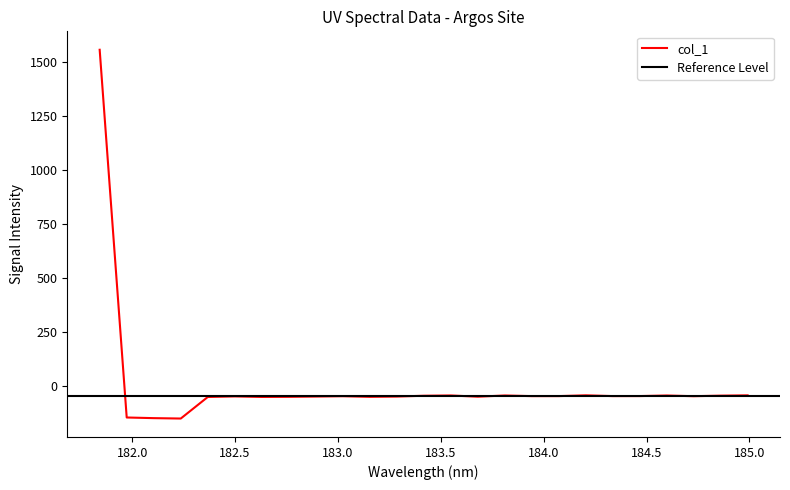

Where is the first local maximum?

182.498667305